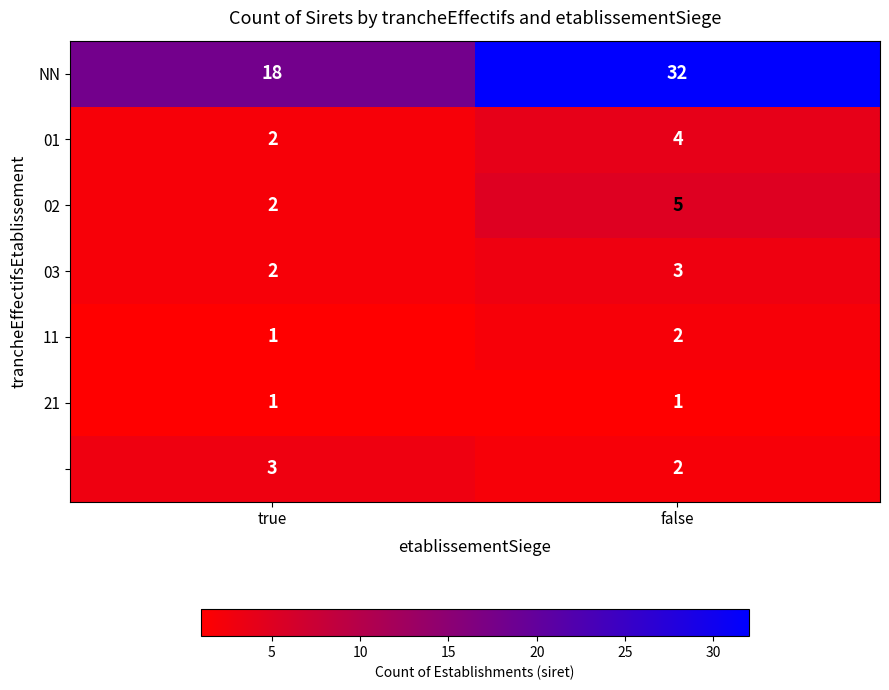

What is the difference between the highest and lowest values at true?

17